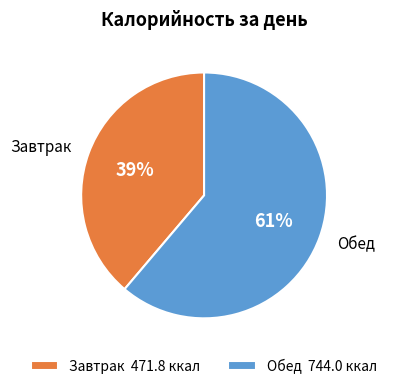

Does any single category account for the majority?

Yes